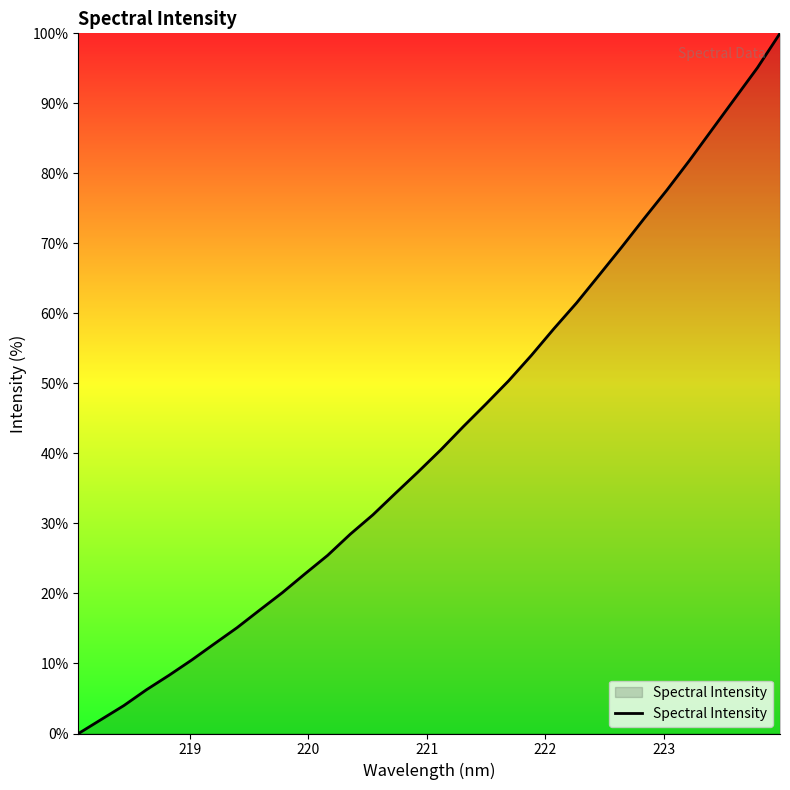

What is the maximum value shown in the chart?

100.0